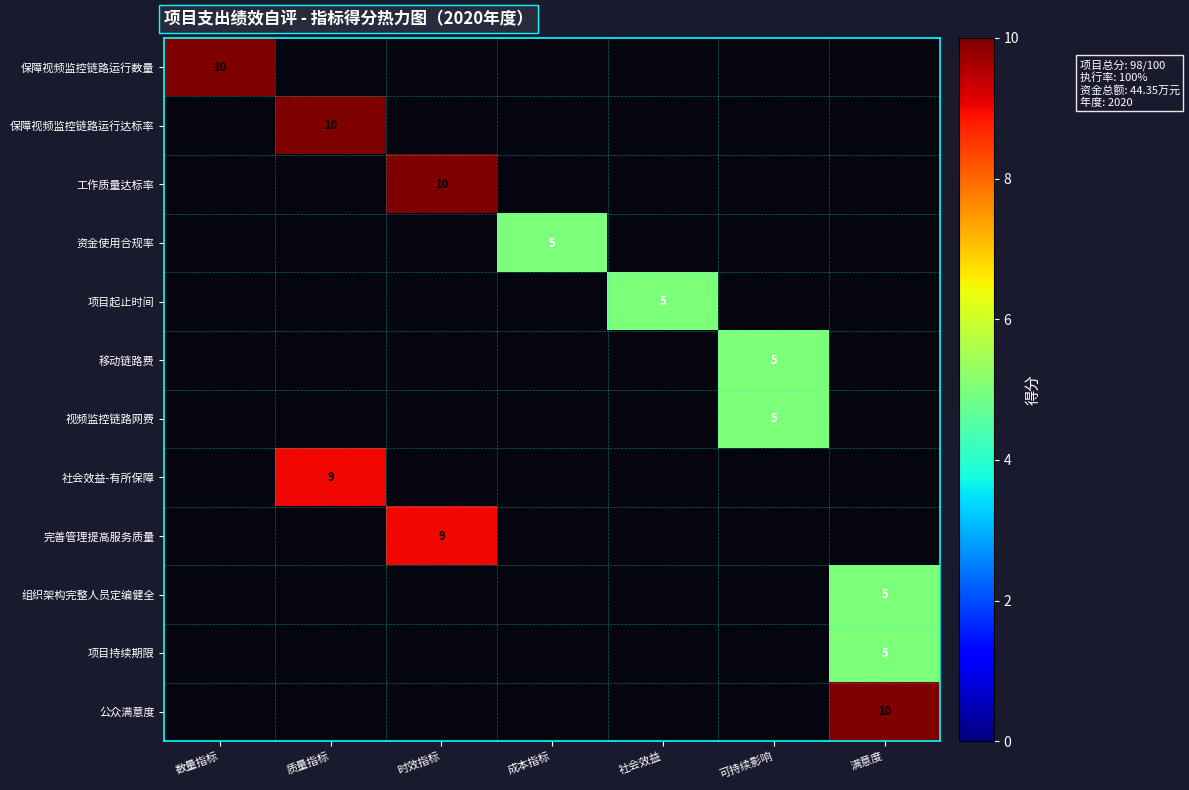

True or false: 工作质量达标率 has a value of 6 at 时效指标.

False